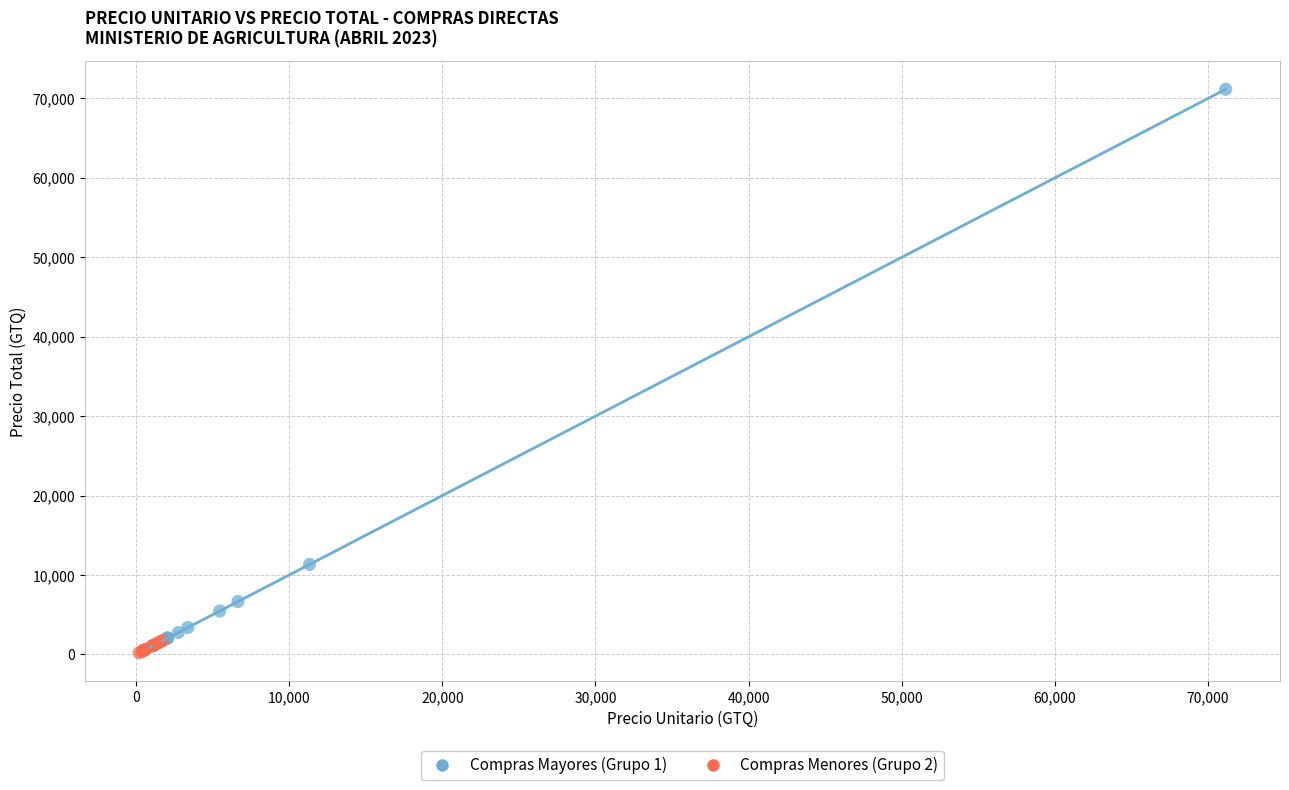

Which series reaches the maximum Y coordinate?

Compras Mayores (Grupo 1)